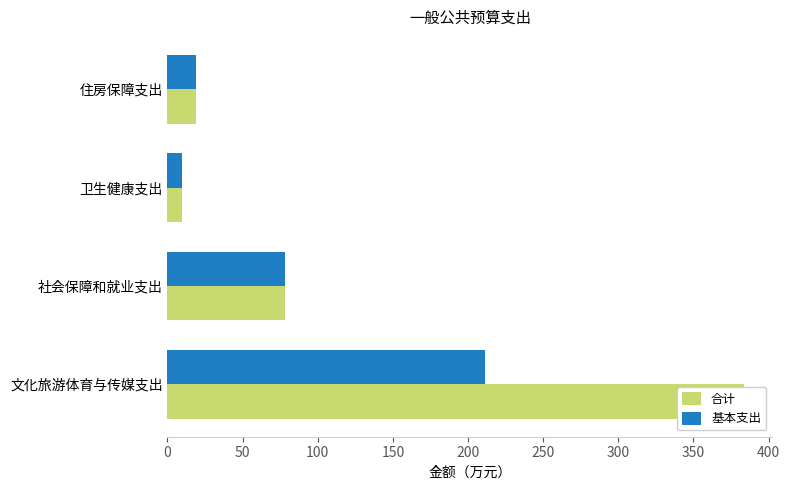

How many data points in 基本支出 are less than 78?

2